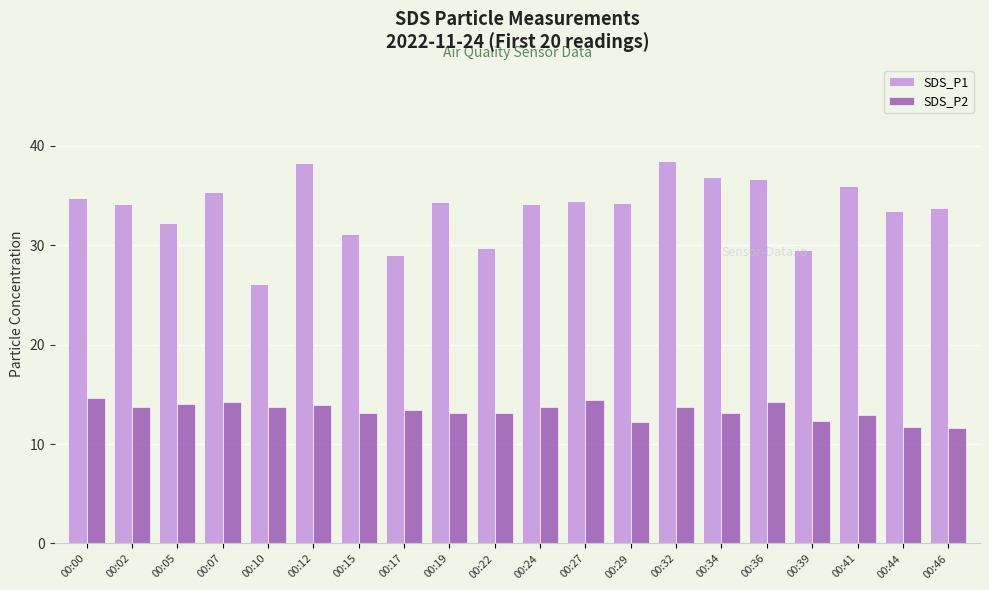

What is the lowest value of the SDS_P1 series?

26.1